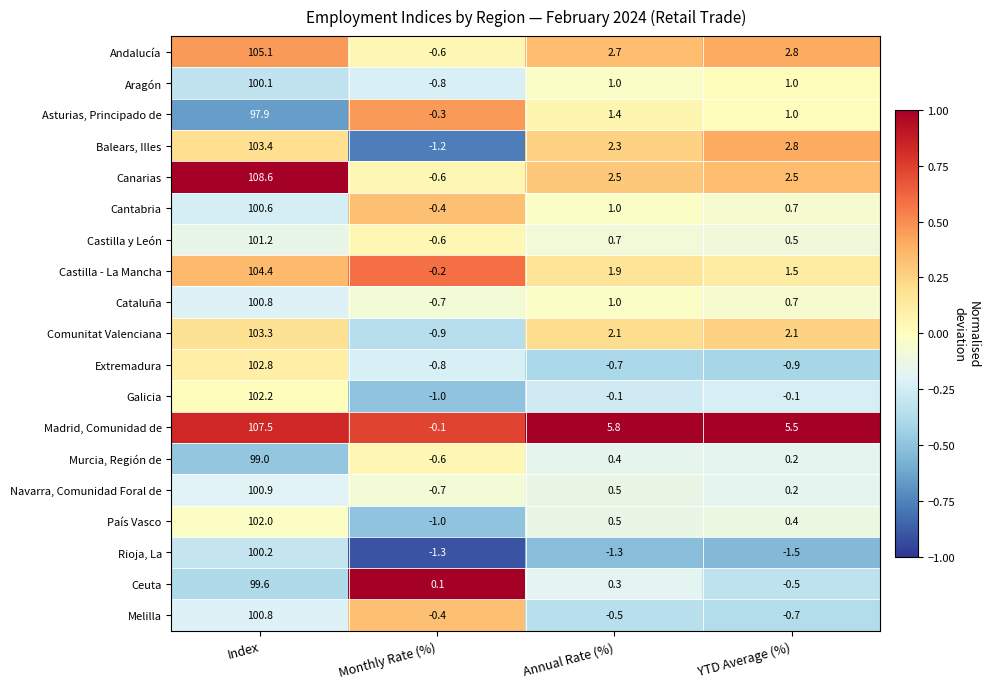

What is the difference between the maximum and minimum values in the Madrid, Comunidad de series?

107.6